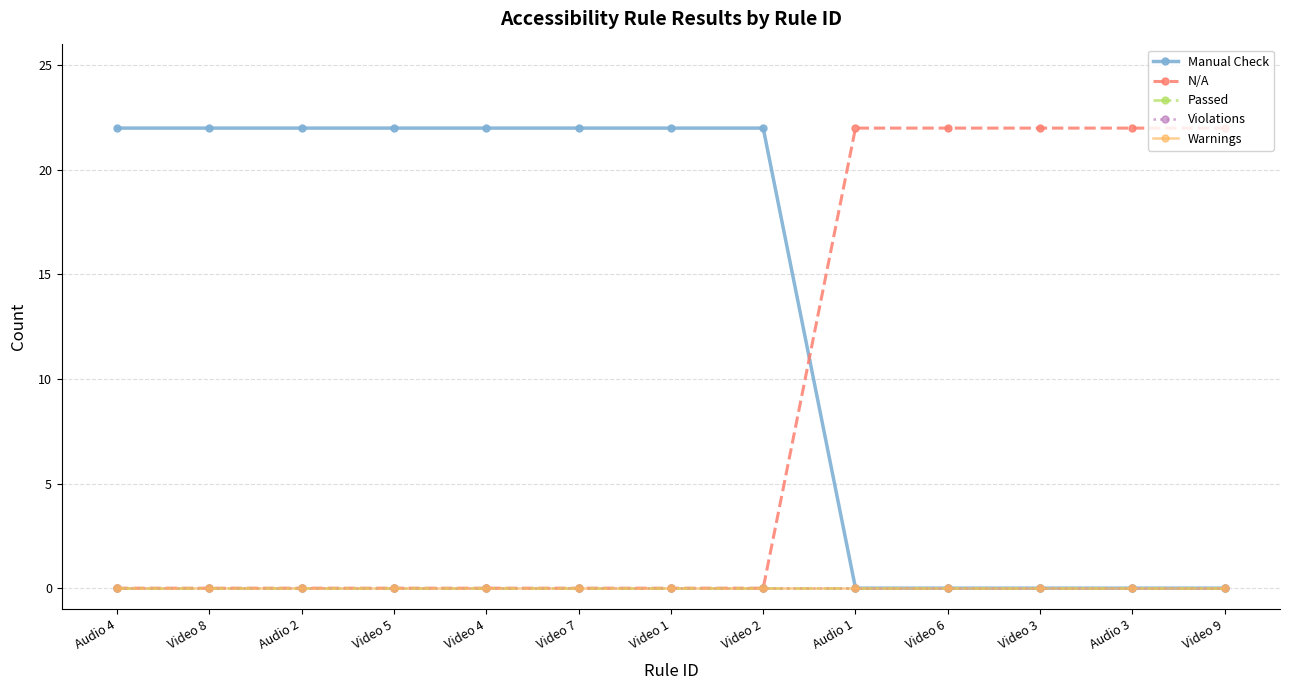

Rank the categories by Passed value from highest to lowest.

Audio 4, Video 8, Audio 2, Video 5, Video 4, Video 7, Video 1, Video 2, Audio 1, Video 6, Video 3, Audio 3, Video 9